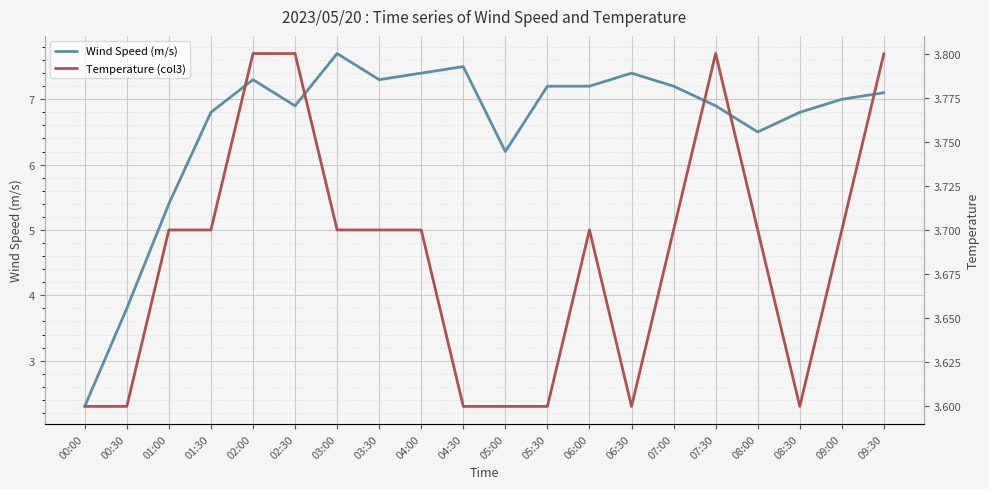

How many series are shown in this chart?

2